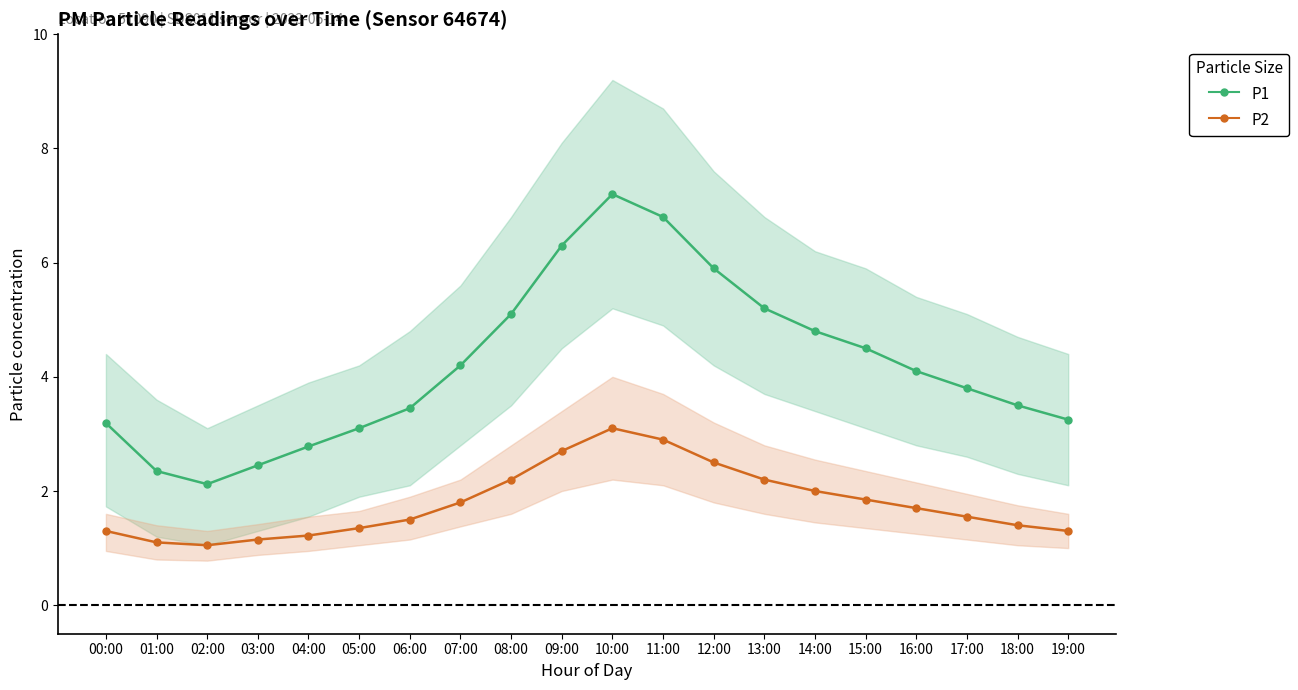

Between 07:00 and 19:00, which series saw the biggest shift?

P1 (mean)